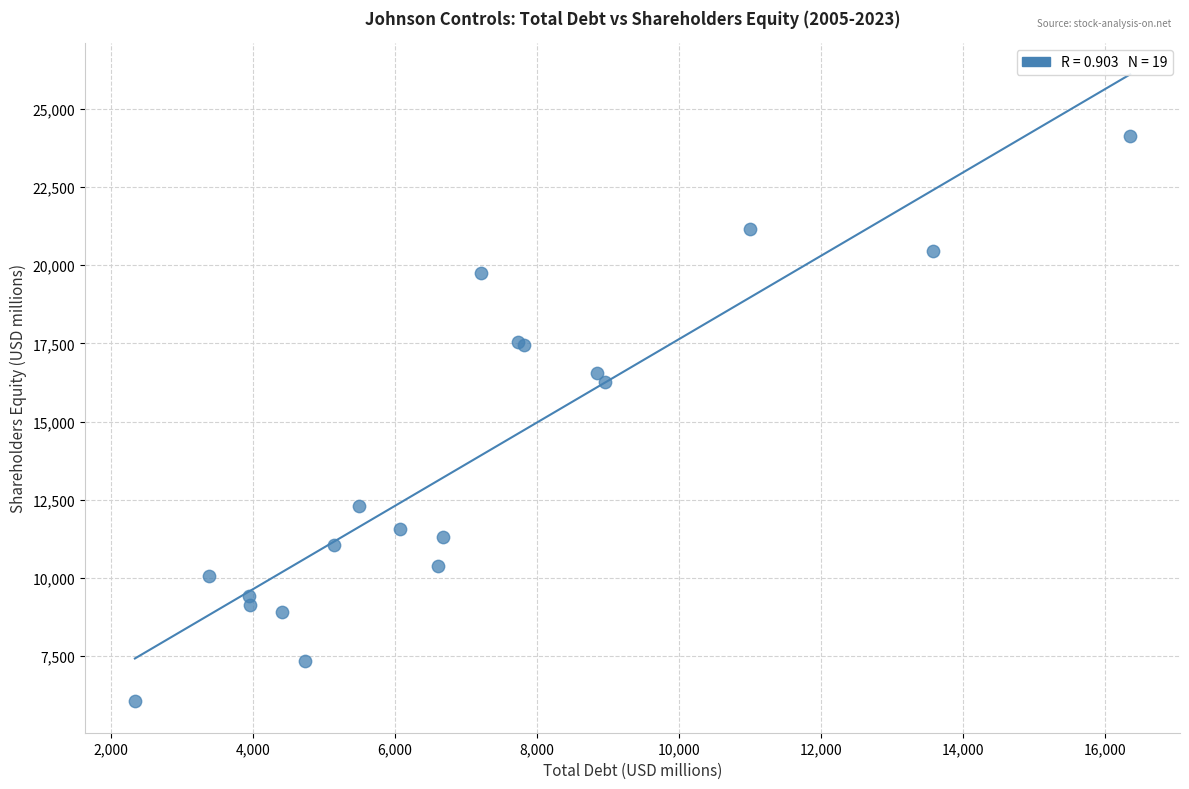

What Y value in the scatter plot is closest to 15088?

16268